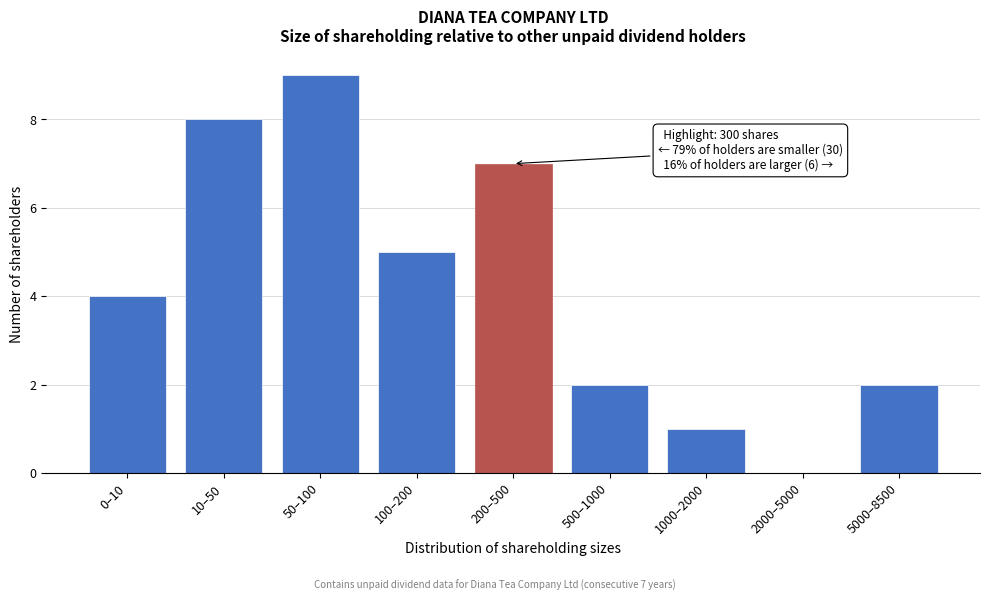

Reading left to right, what are all the values shown in this chart?

0–10=4	10–50=8	50–100=9	100–200=5	200–500=7	500–1000=2	1000–2000=1	2000–5000=0	5000–8500=2